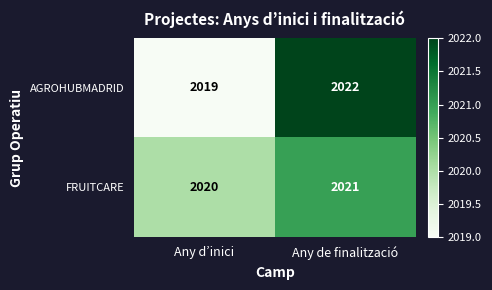

The value of FRUITCARE at Any de finalització is 2021. True or false?

True